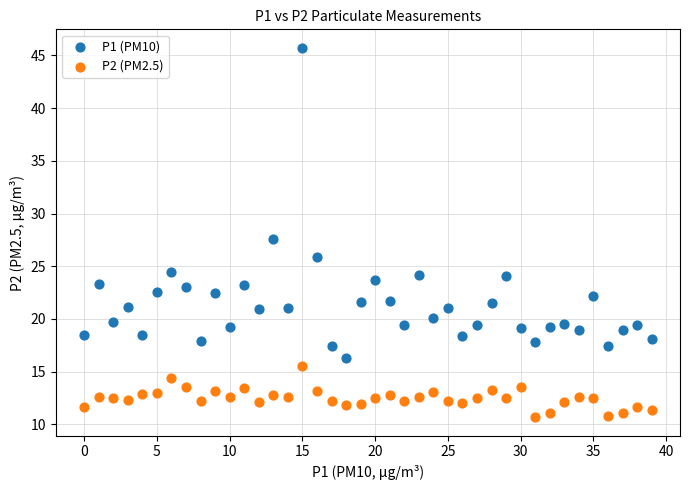

Which series contains the highest Y value?

P1 (PM10)